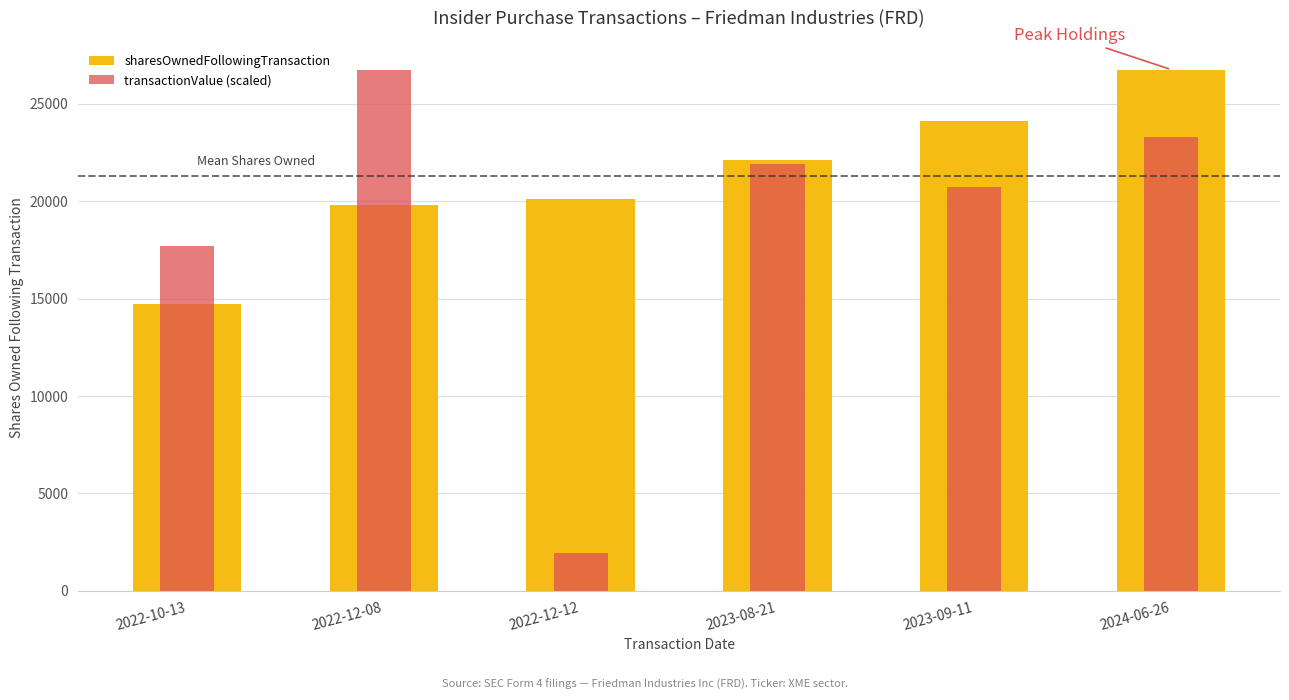

Between 2022-10-13 and 2023-09-11, which series saw the biggest shift?

sharesOwnedFollowingTransaction